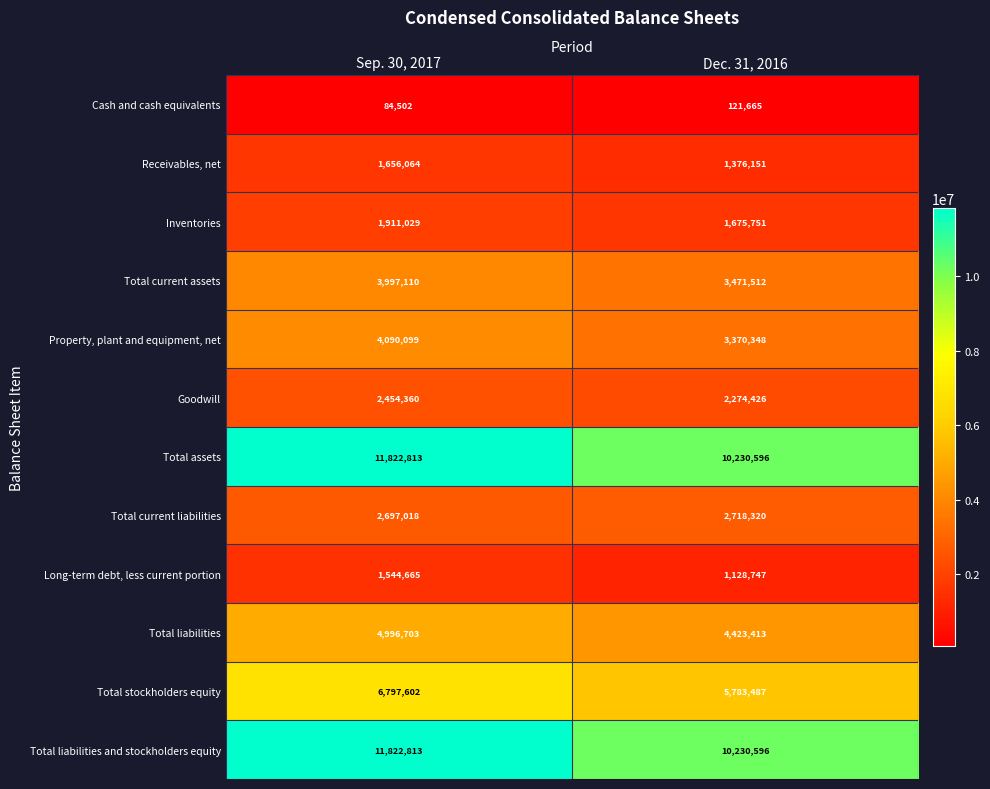

At how many categories does at least one series exceed 1007786?

2